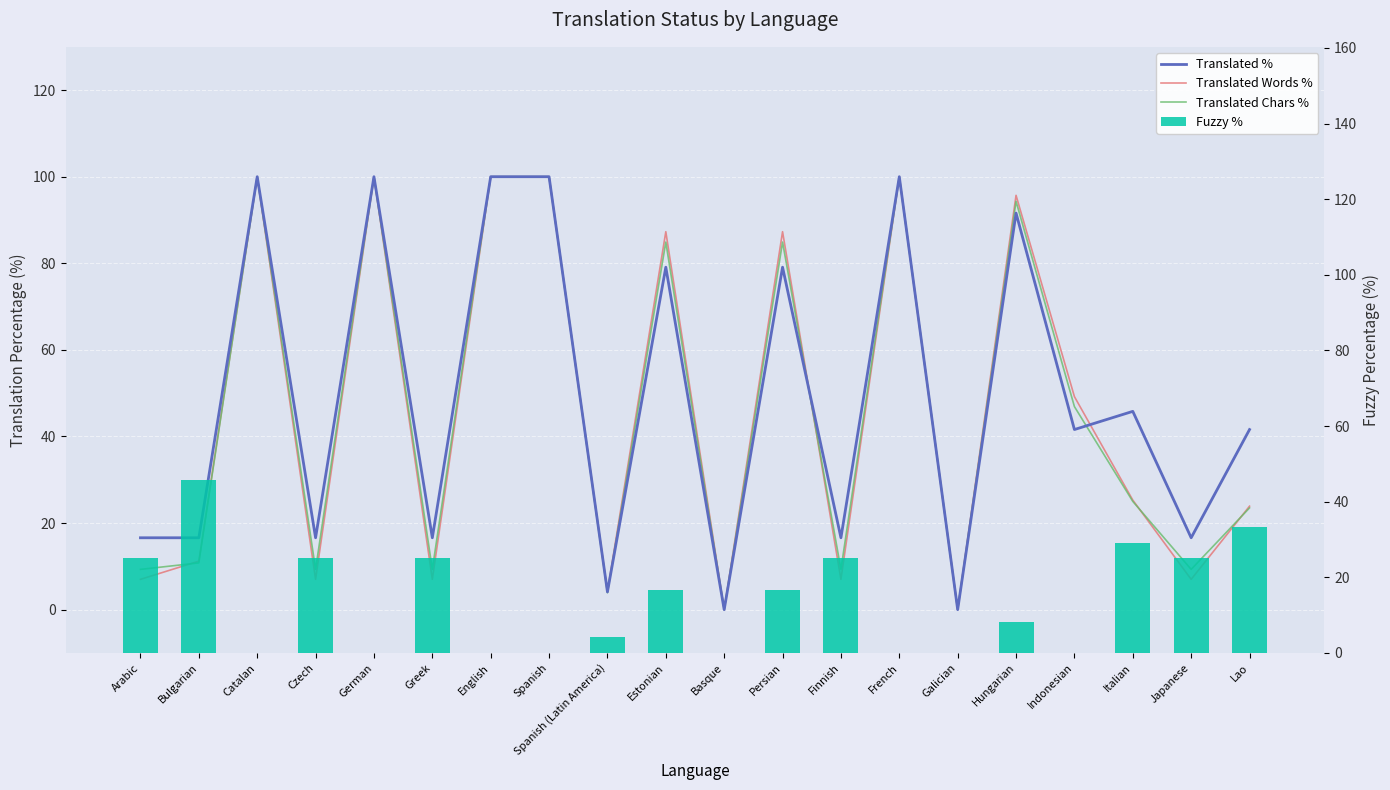

What value does the Translated Chars % series have at Greek?

9.3